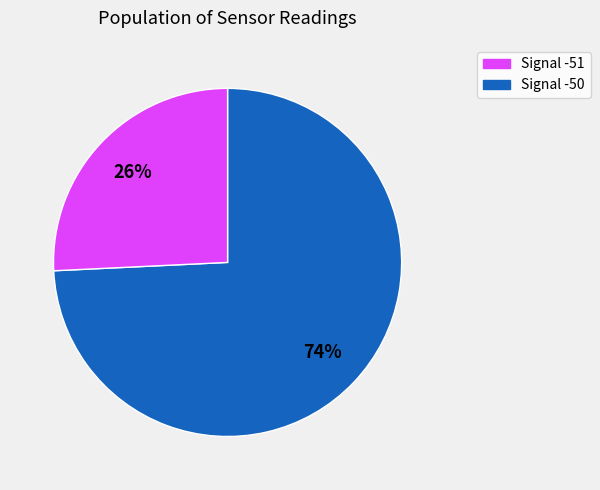

Does any single category account for the majority?

Yes